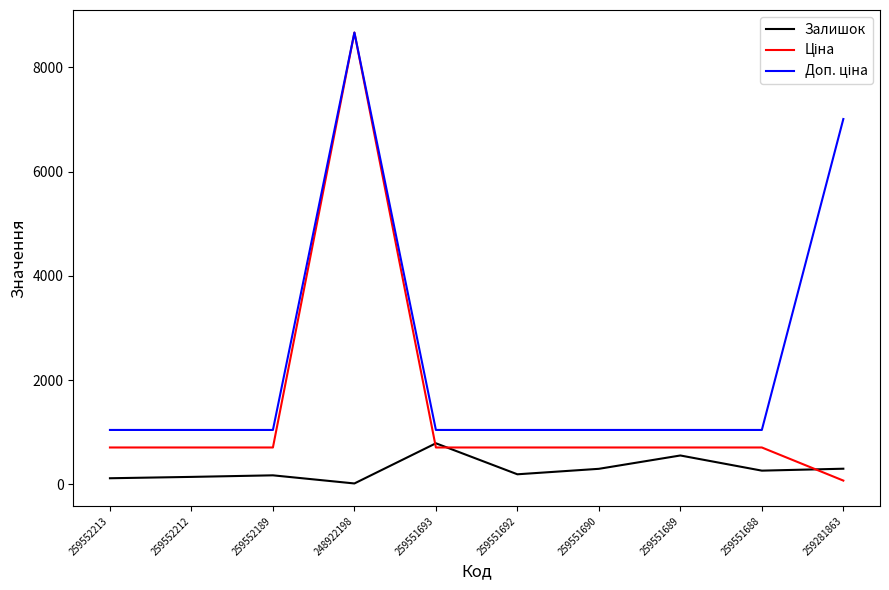

At which category does the chart reach its peak across all series?

248922198